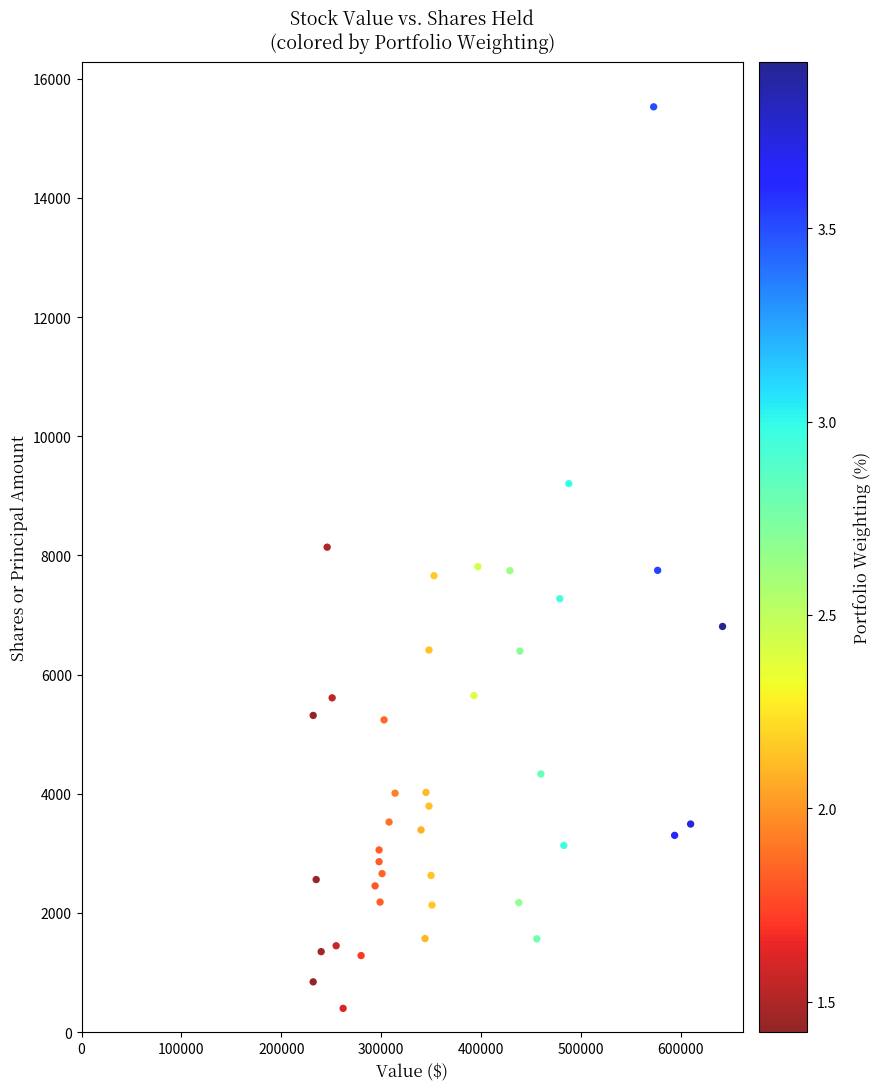

What is the range of Y values (max minus min)?

15132